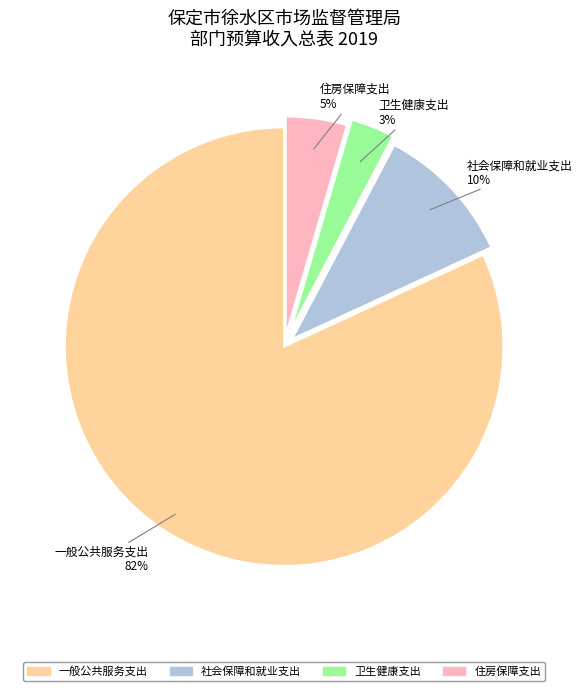

Is there a majority slice in this chart?

Yes